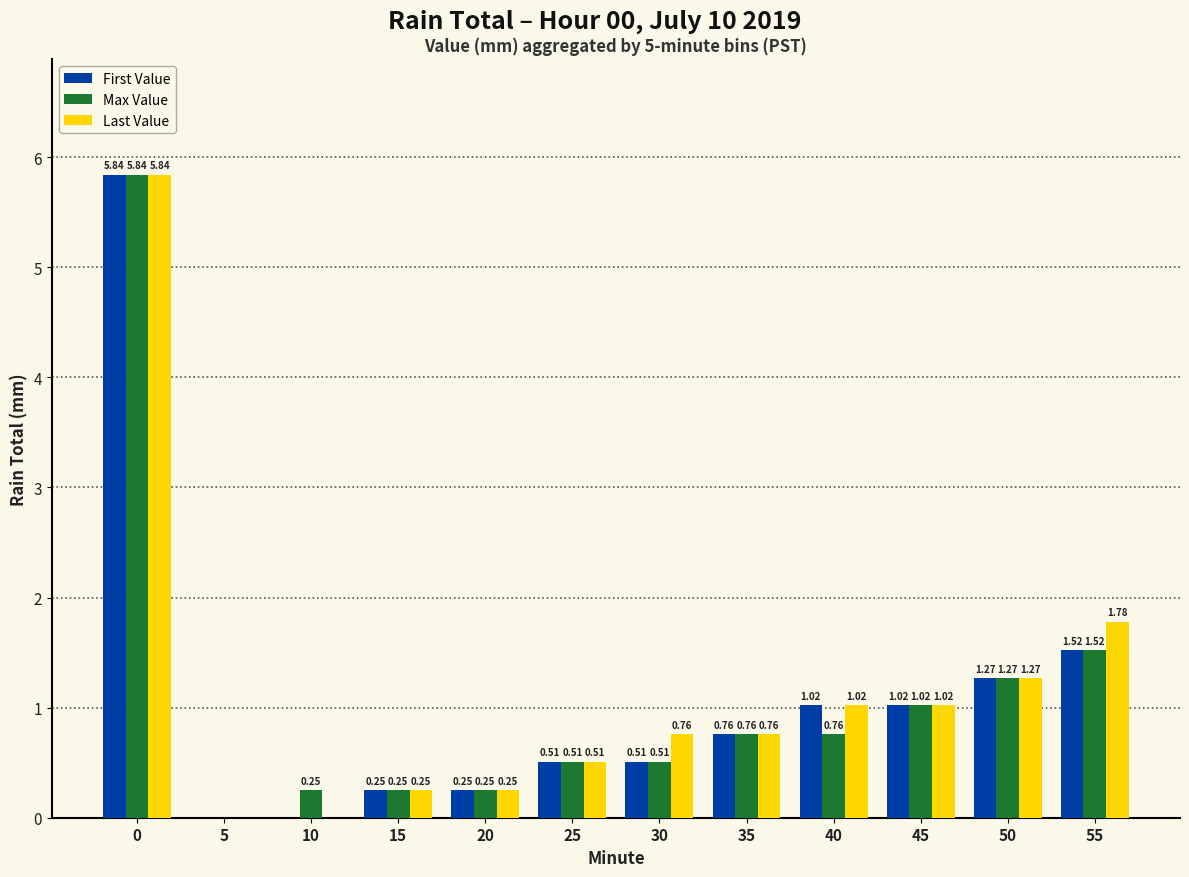

What is the sum of all Max Value values?

12.9